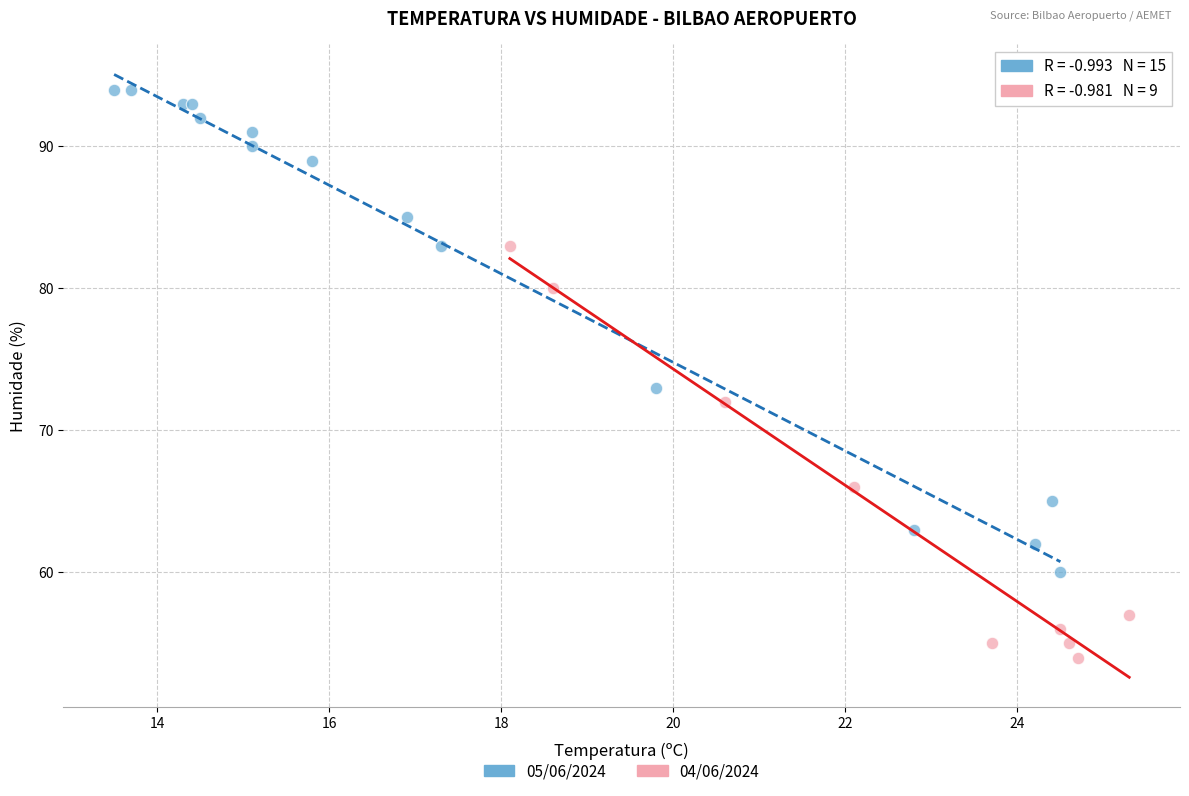

Which series contains the highest Y value?

05/06/2024